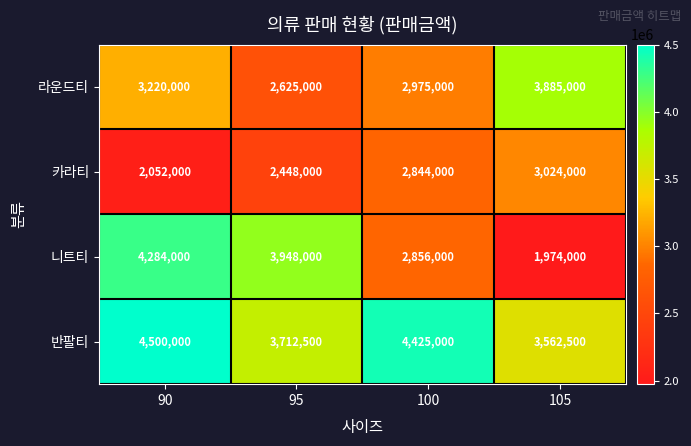

Between 95 and 105, which series saw the biggest shift?

니트티